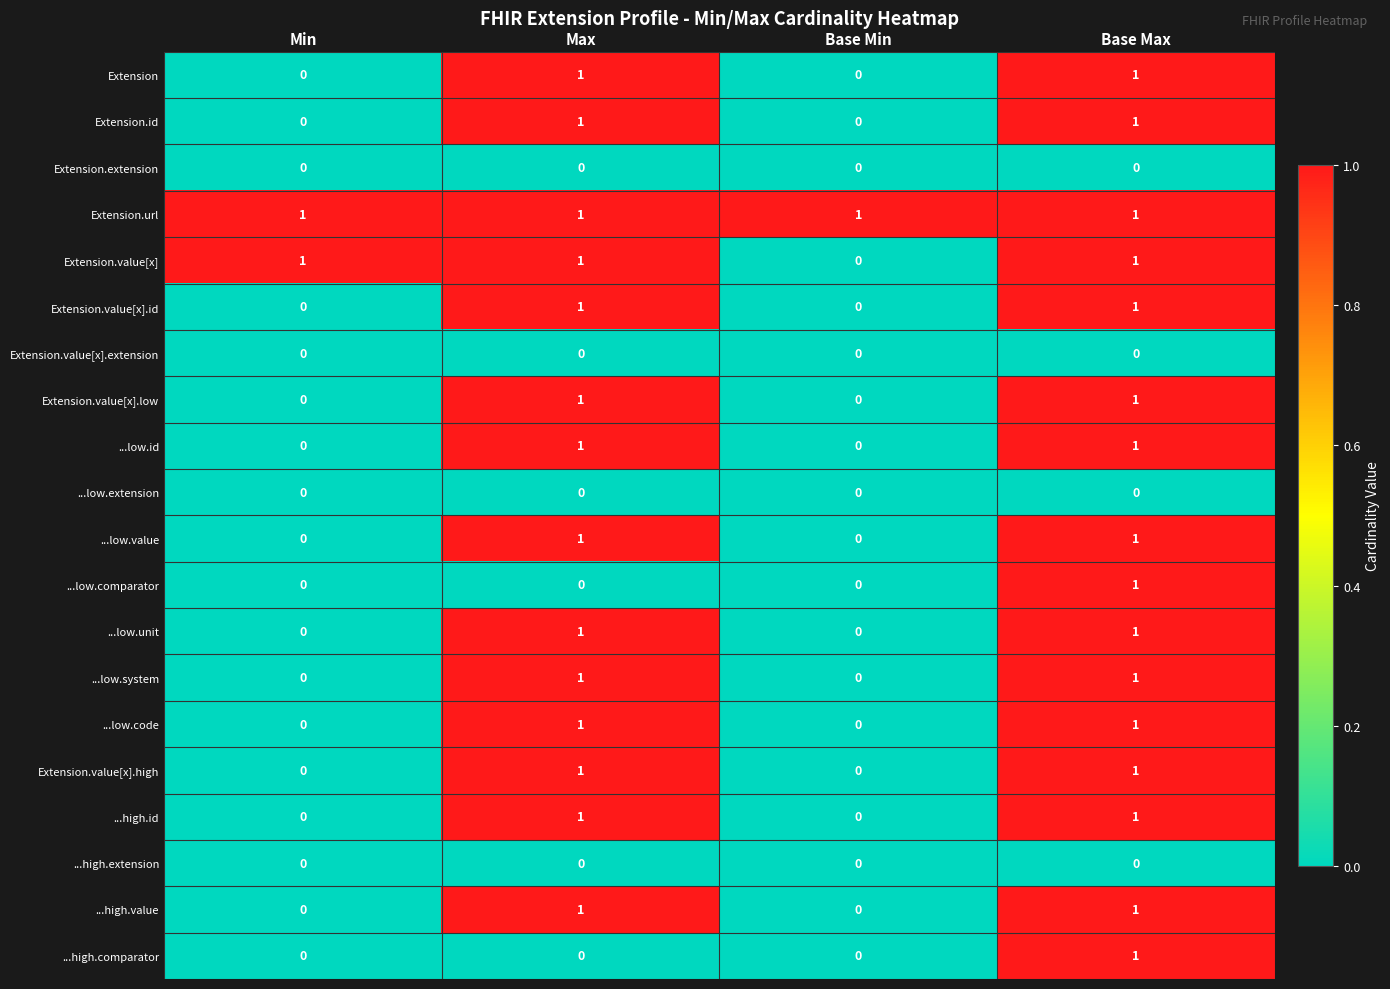

Which series changed the most between Min and Base Min?

Extension.value[x]